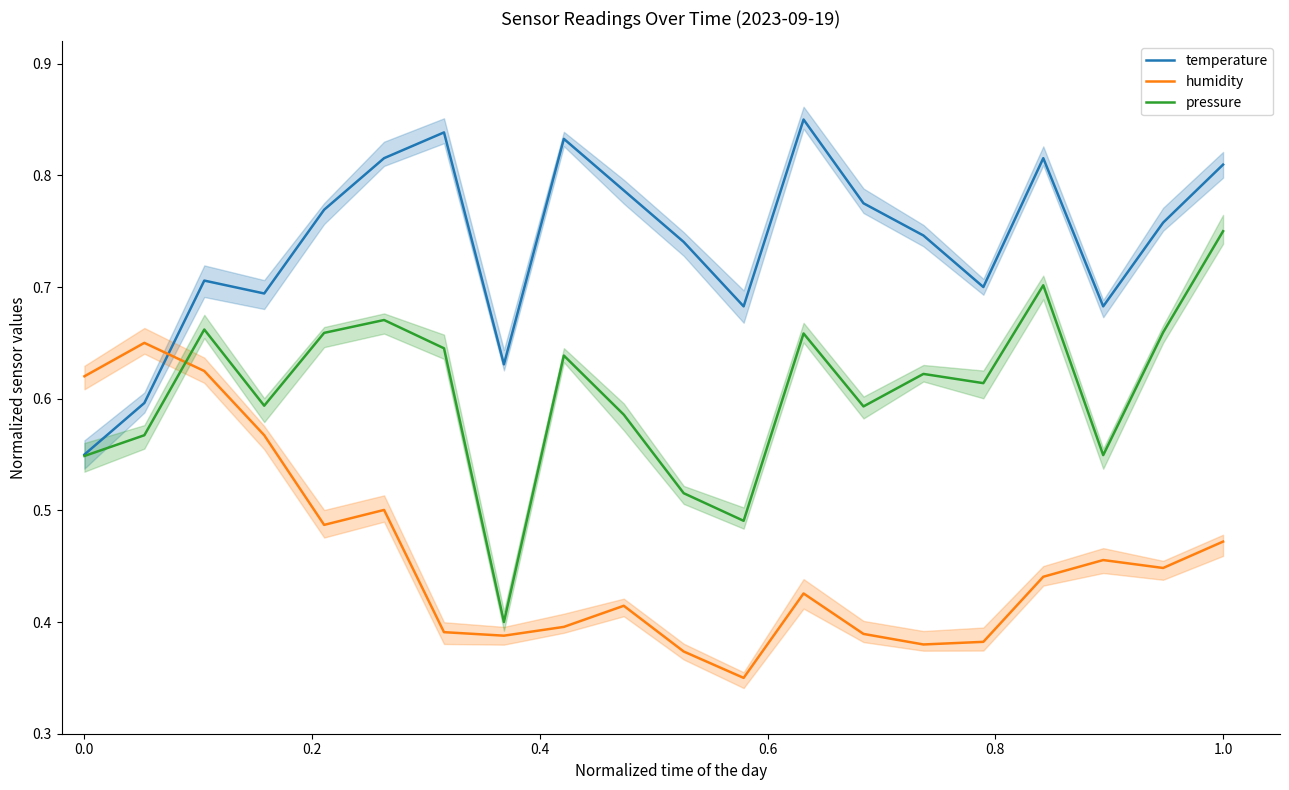

How many times do temperature and humidity cross each other?

1